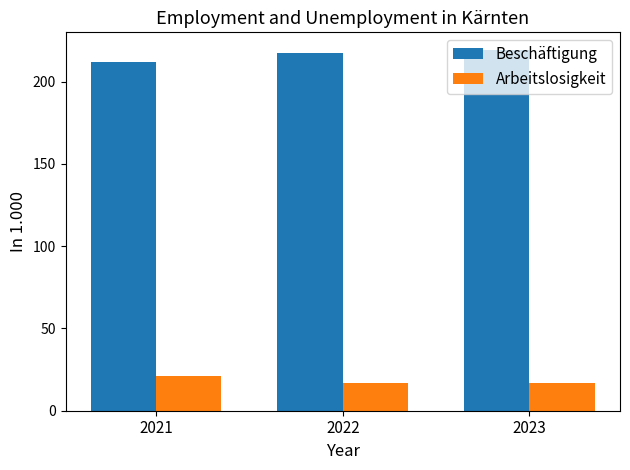

What is the spread (max minus min) of values at 2022?

200.7